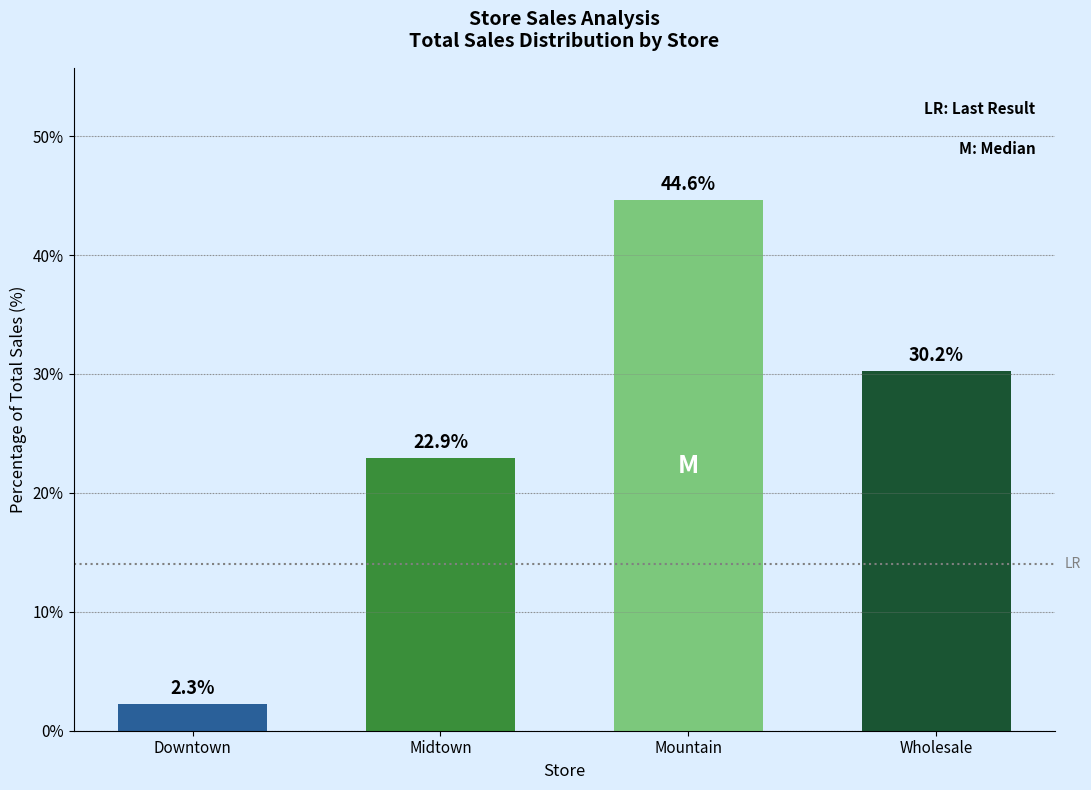

Which has a higher value, Wholesale or Midtown?

Wholesale